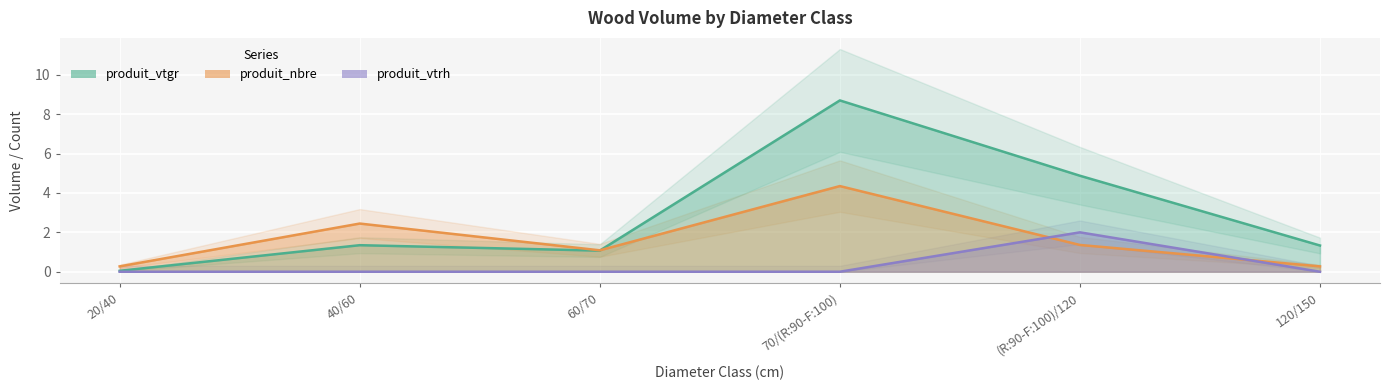

What is the maximum value shown in the chart?

8.7